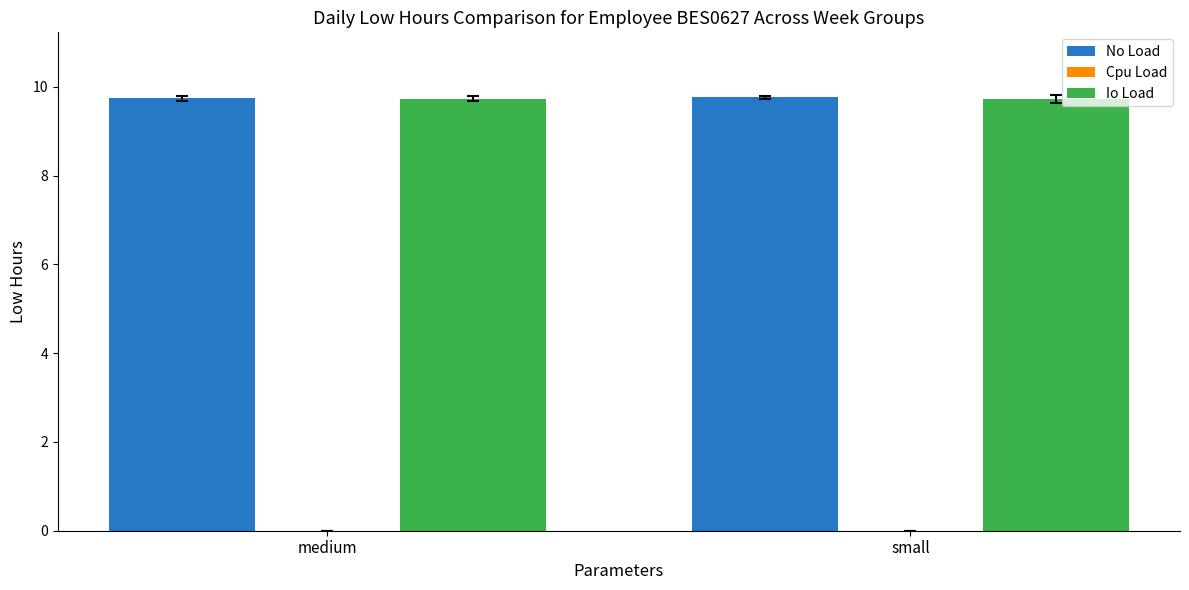

The value of Io Load at medium is 9.7. True or false?

True